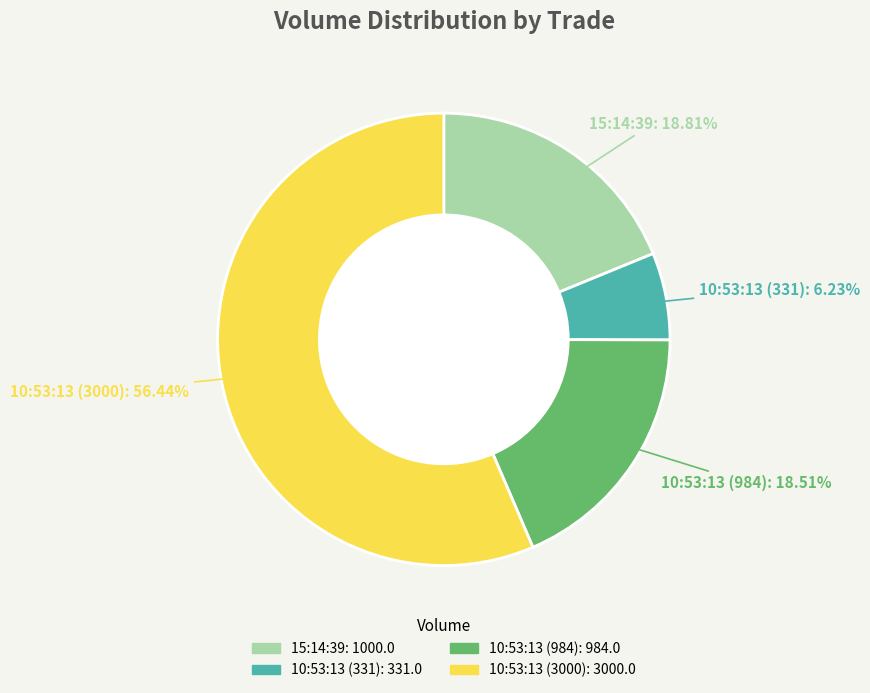

Between 10:53:13 (331) and 10:53:13 (984), which is larger?

10:53:13 (984)